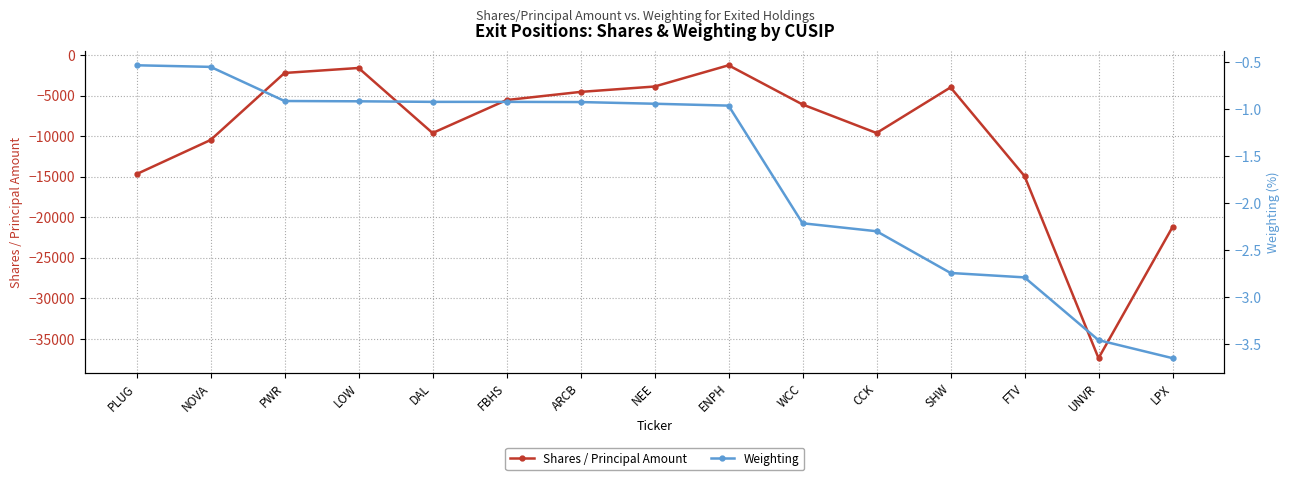

The value of Weighting at NEE is -0.9. True or false?

True